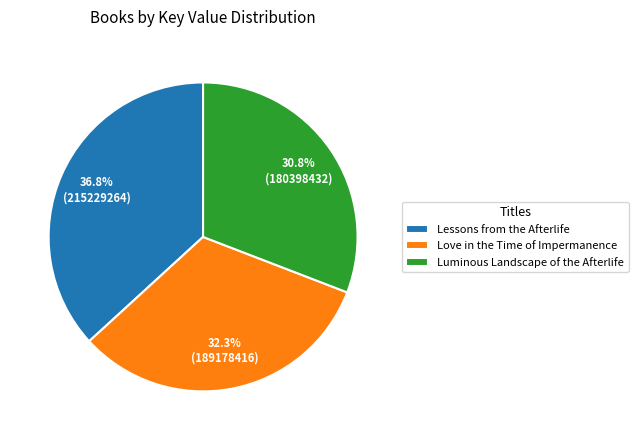

Which has a higher value, Lessons from the Afterlife or Luminous Landscape of the Afterlife?

Lessons from the Afterlife